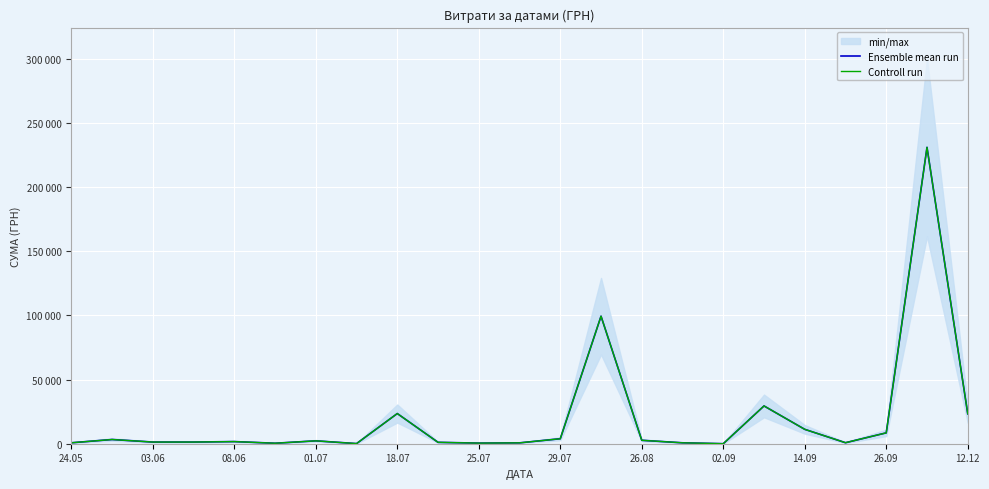

What is the difference between the maximum and minimum values in the Controll run series?

230824.8